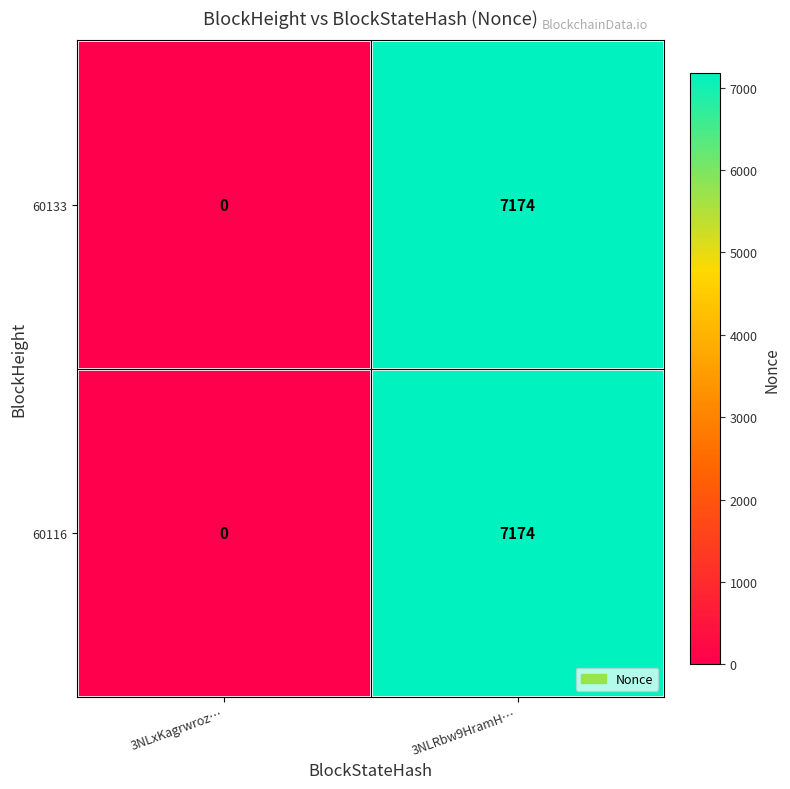

What is the difference between the 60116 values at 3NLRbw9HramH… and 3NLxKagrwroz…?

7174